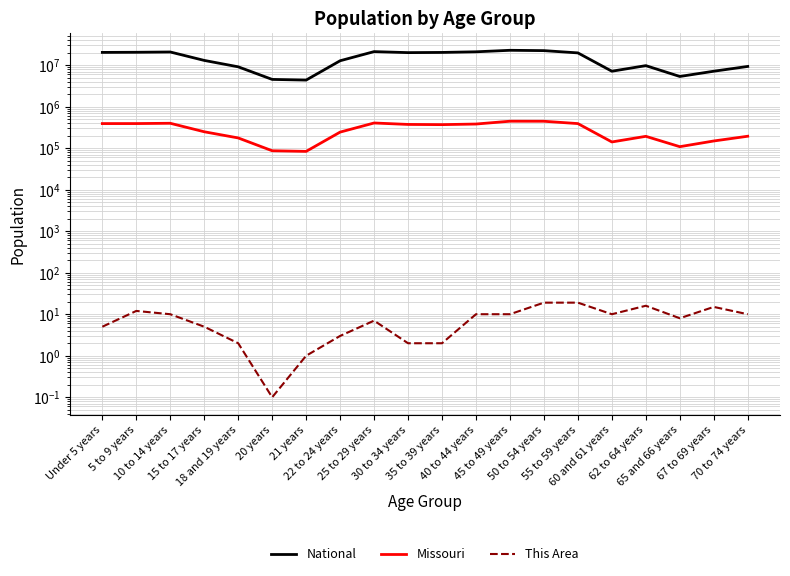

At which category is the sum across all series the highest?

45 to 49 years